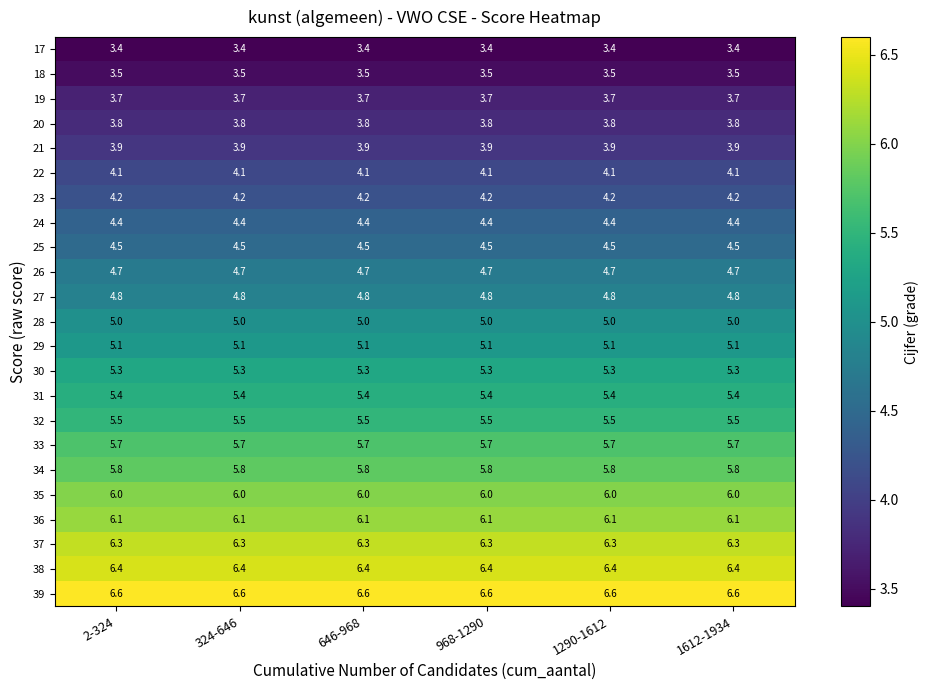

What is the smallest value displayed?

3.4